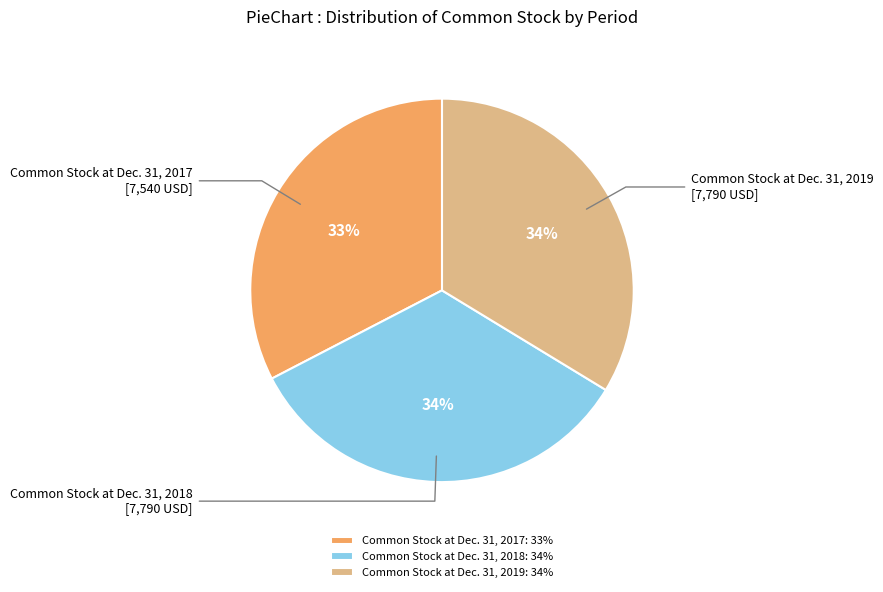

Is Common Stock at Dec. 31, 2018 the majority of the pie?

No